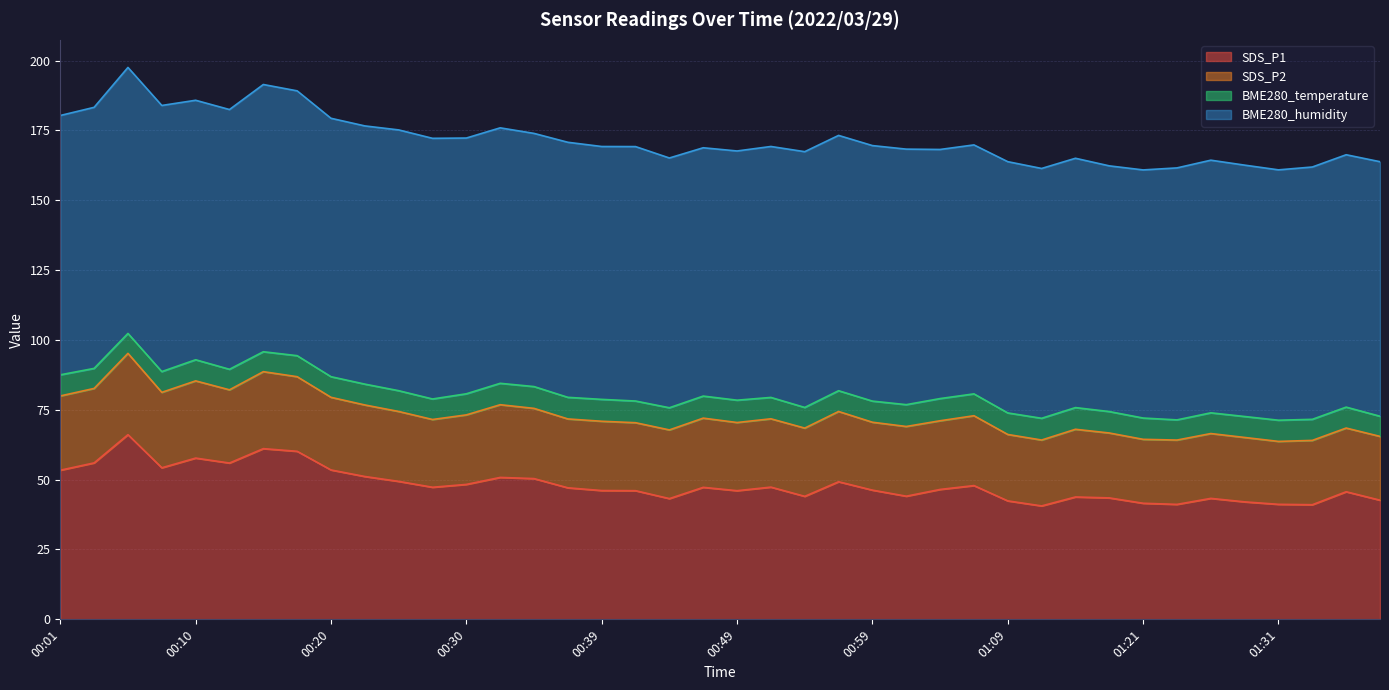

List the series in order of their overall mean, lowest first.

BME280_temperature, SDS_P2, SDS_P1, BME280_humidity